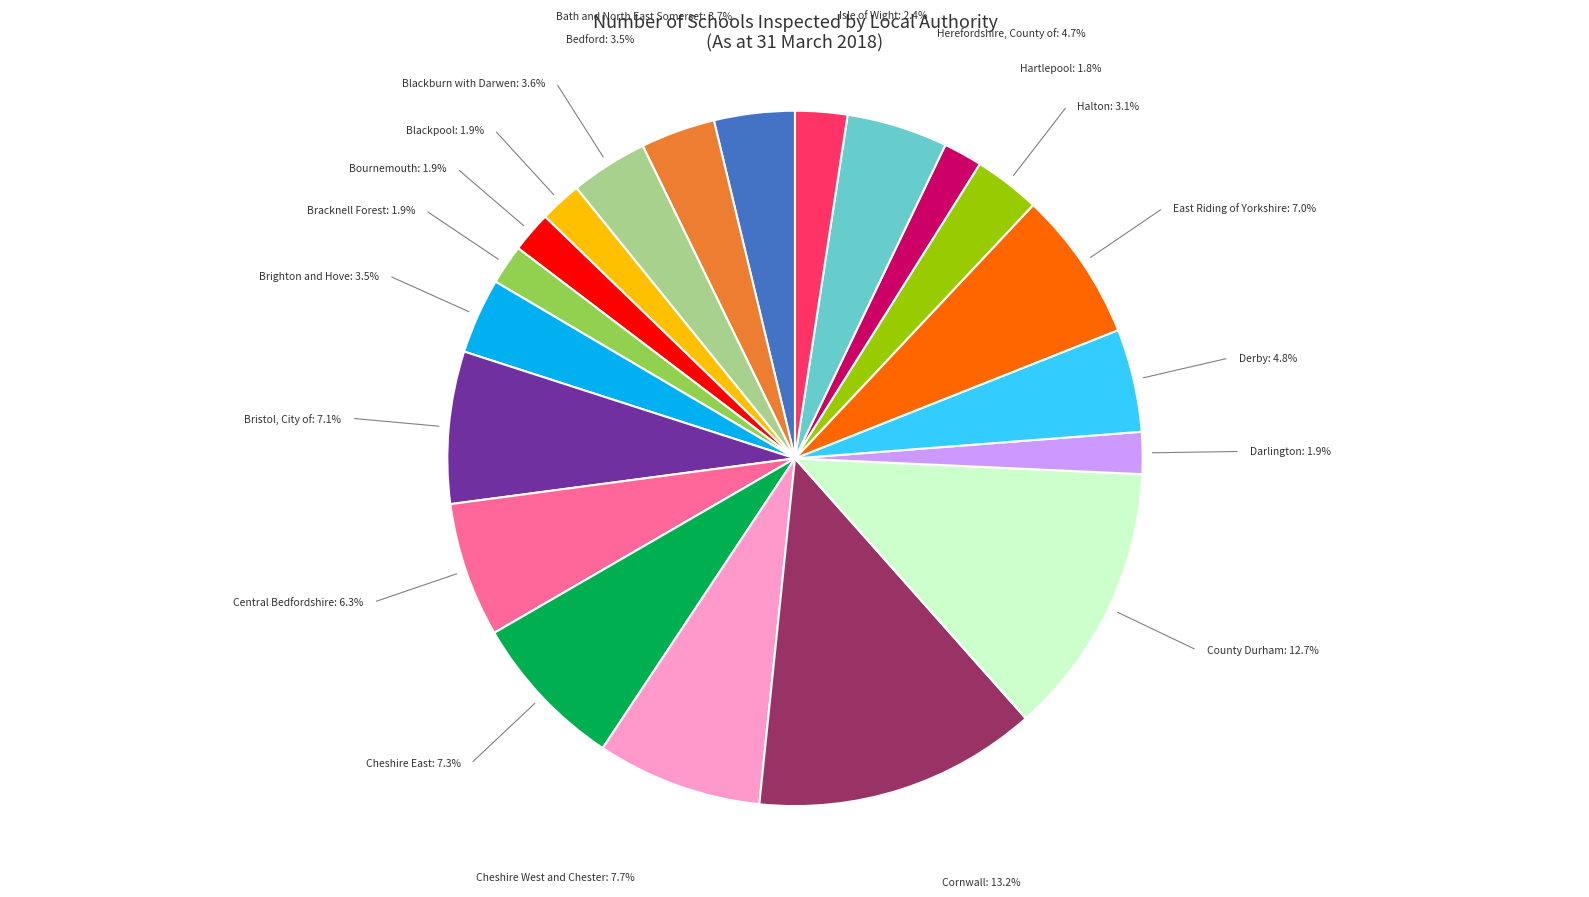

Is Bracknell Forest the majority of the pie?

No